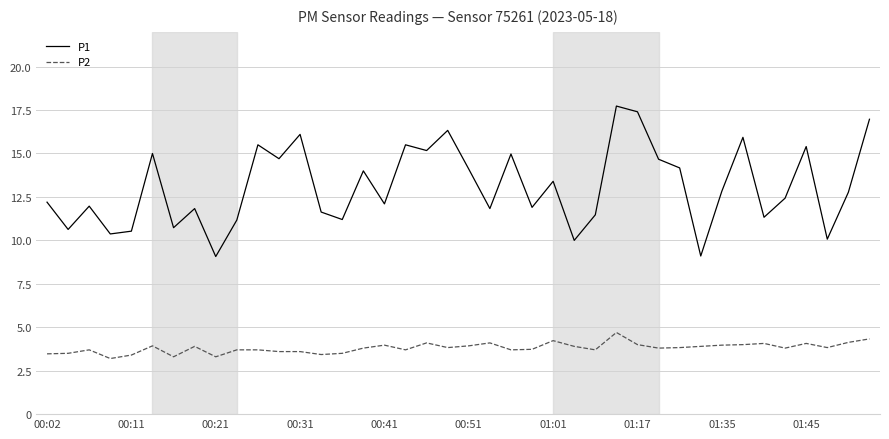

Count the number of categories in the chart.

40